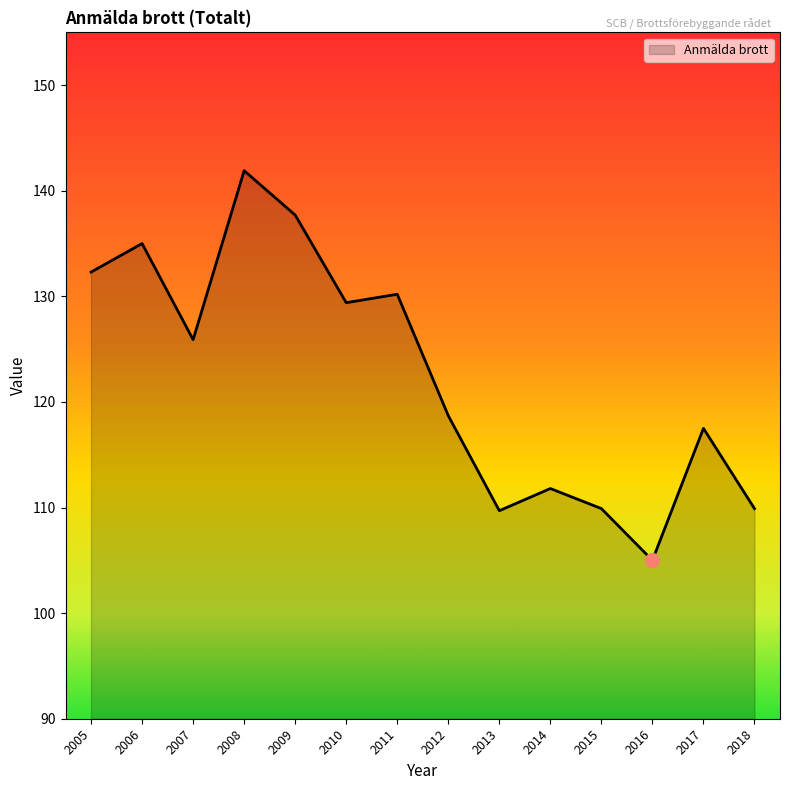

What is the approximate value at 2010?

129.4